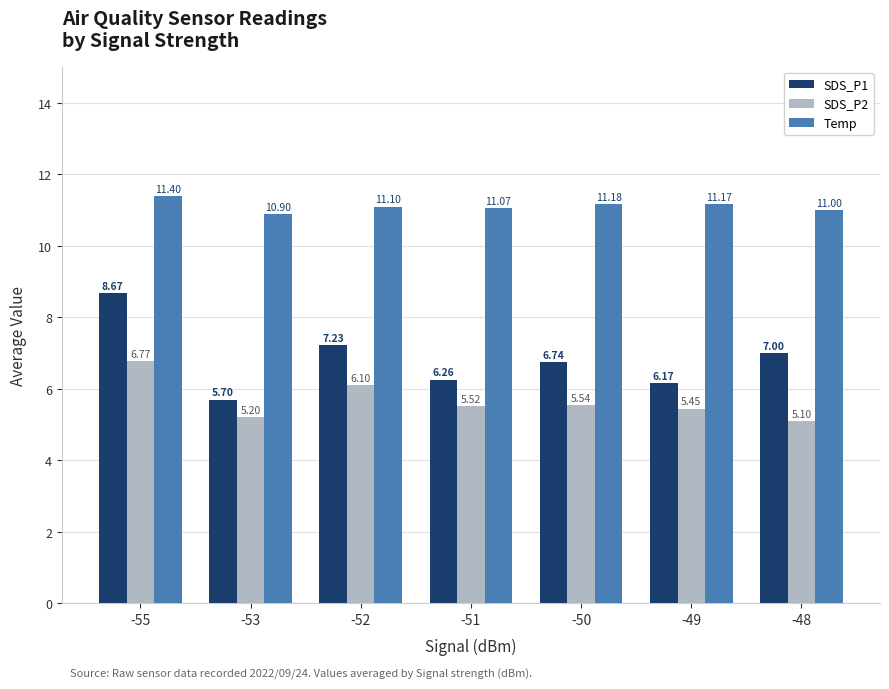

What is the difference between the highest and lowest values at -52?

5.0